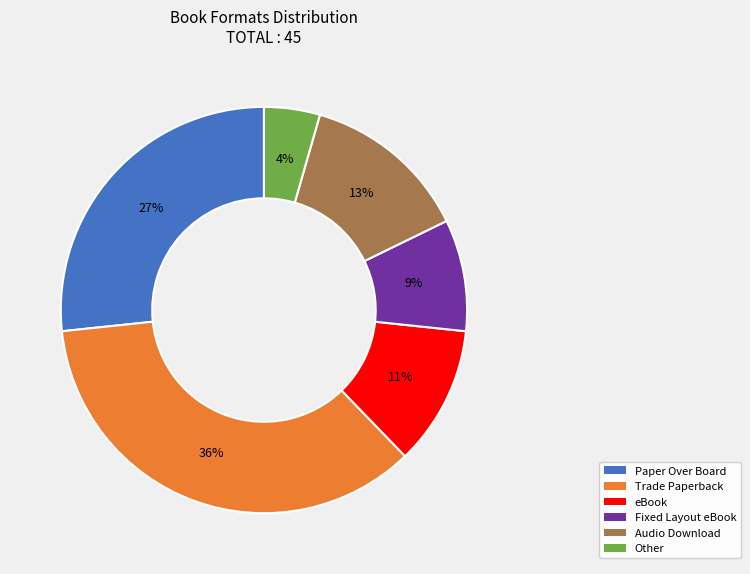

Count the number of slices in the pie.

6